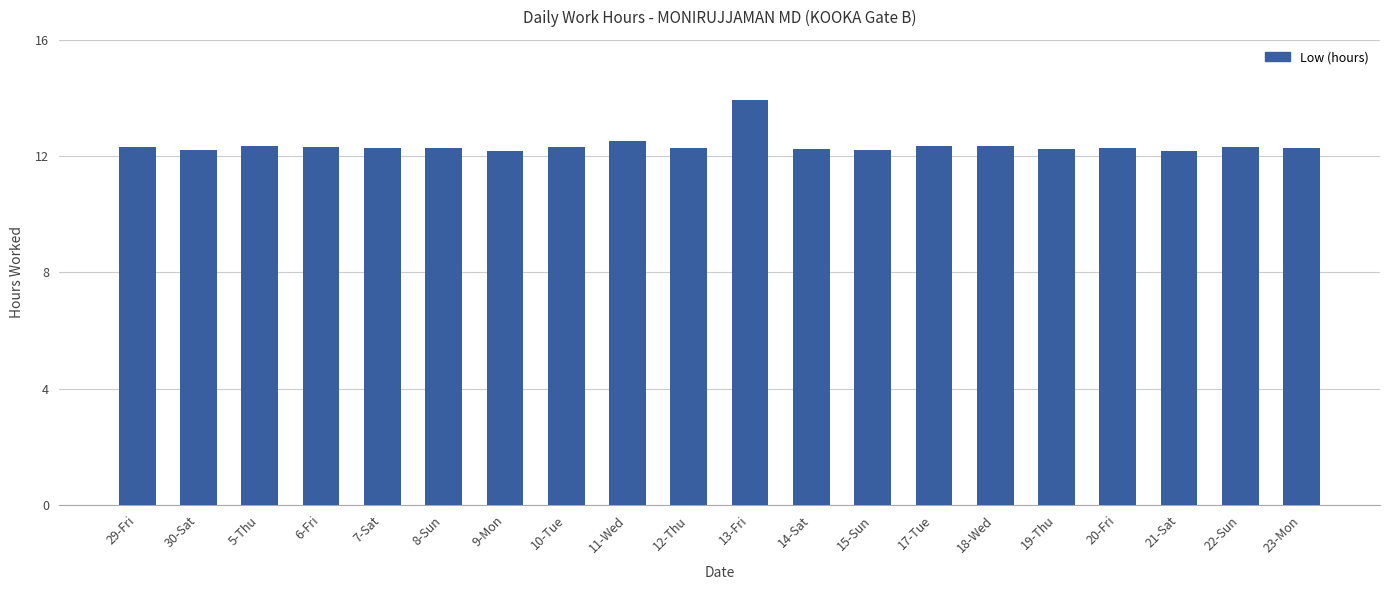

What is the ratio of the value at 22-Sun to the value at 5-Thu?

1.0